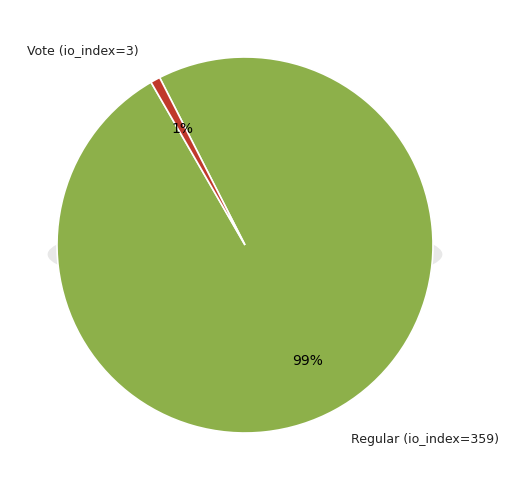

Is the sum of Regular (io_index=359) and Vote (io_index=3) greater than half?

Yes